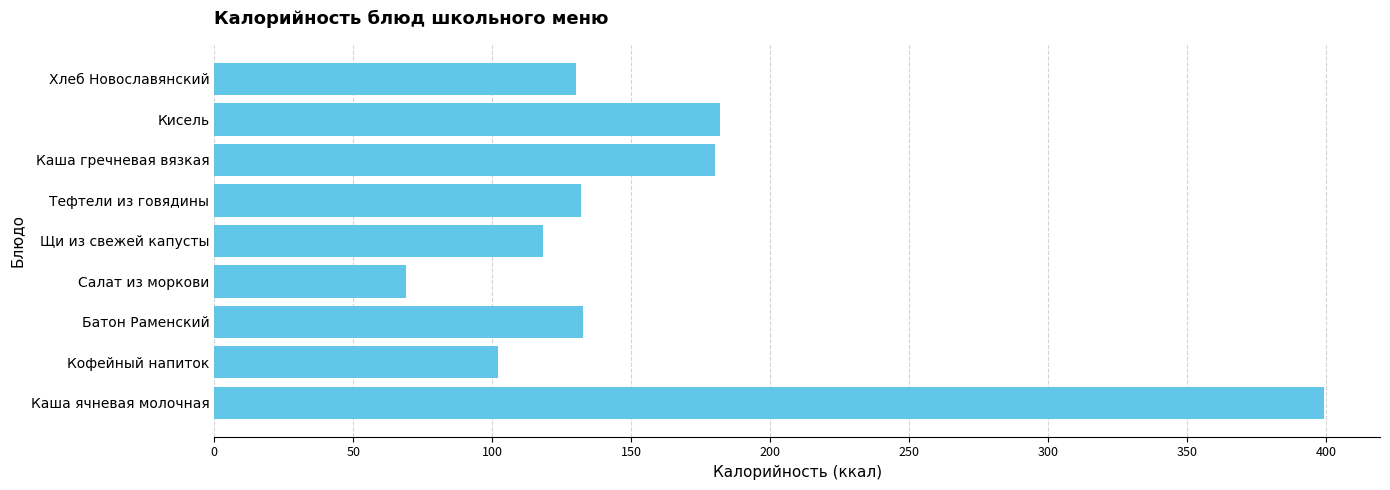

Are the bars grouped side by side (vs. stacked)?

No